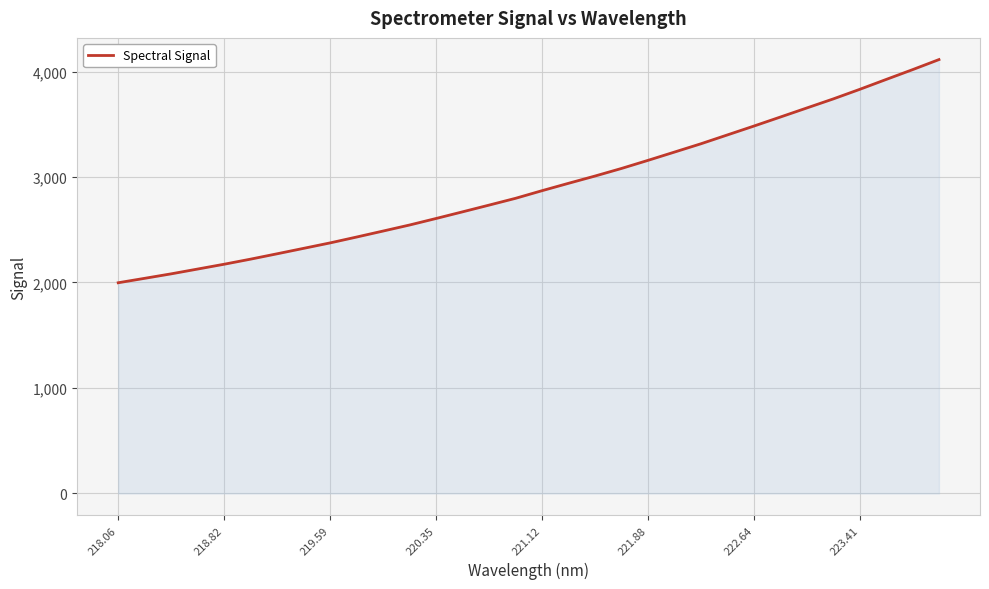

What is the minimum value shown in the chart?

1997.4